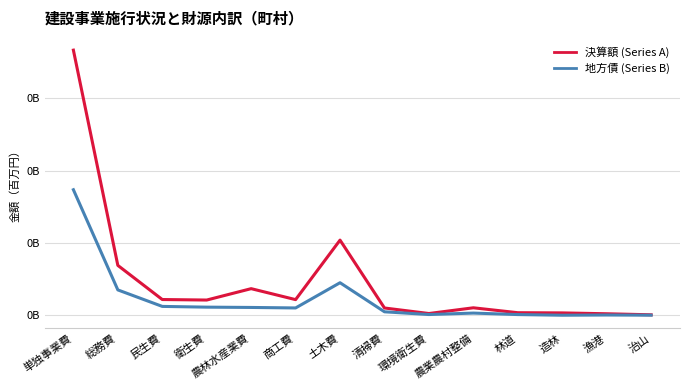

At how many categories does at least one series exceed 146?

2